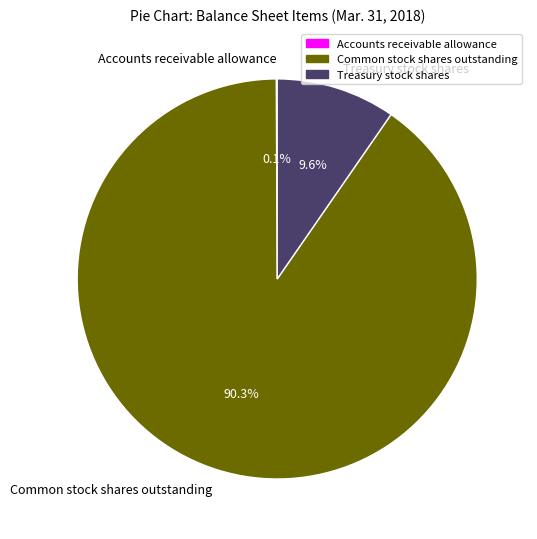

How much of the chart is everything except Treasury stock shares?

90.4%